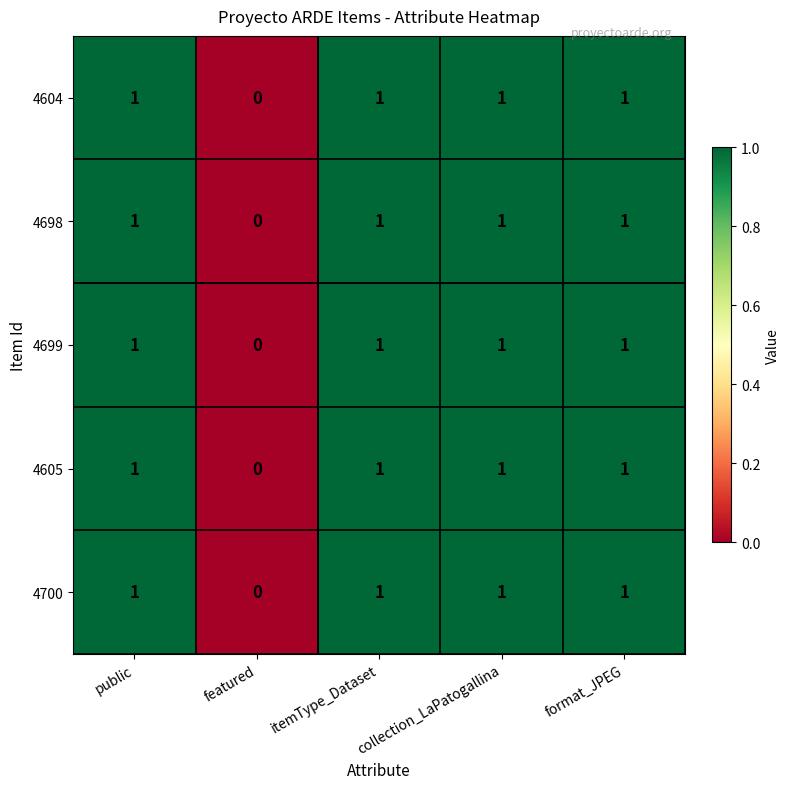

The 4605 series shows 2 at public. True or false?

False